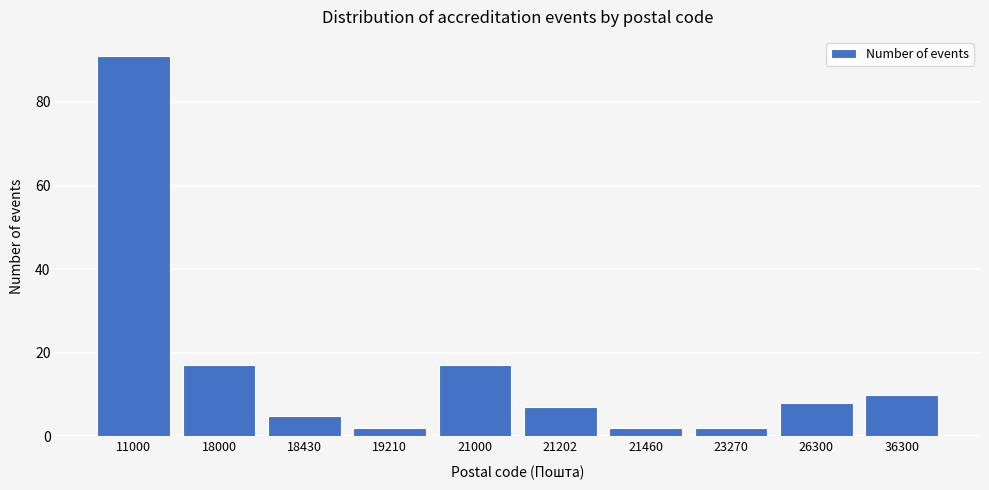

Reading left to right, list all the values displayed in this chart.

91	17	5	2	17	7	2	2	8	10